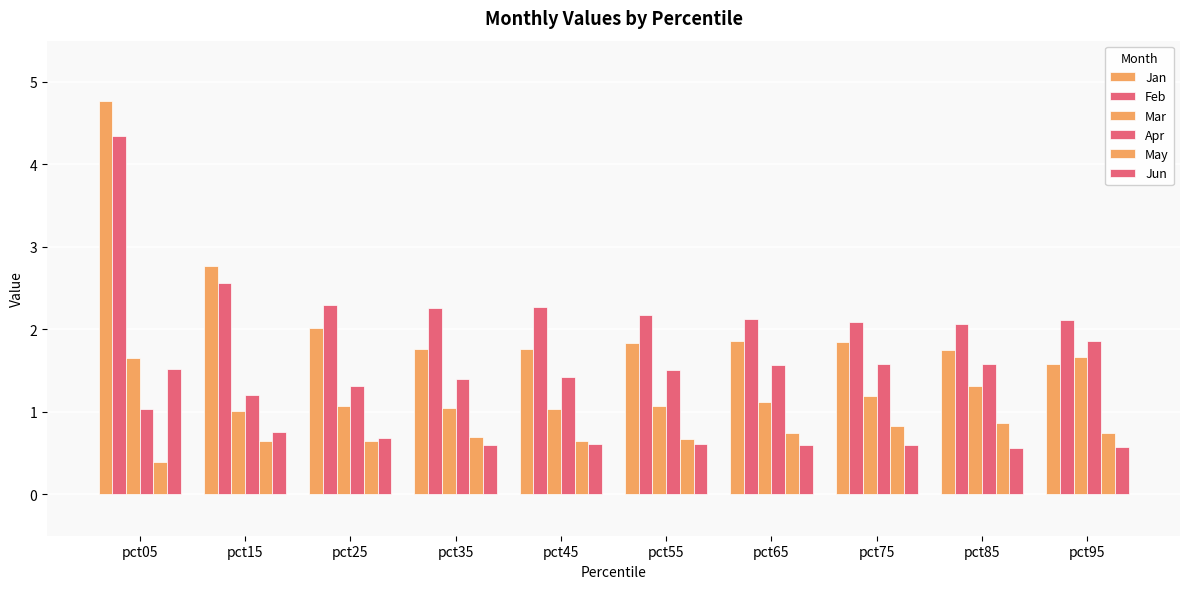

What is the difference between the Feb values at pct05 and pct65?

2.2